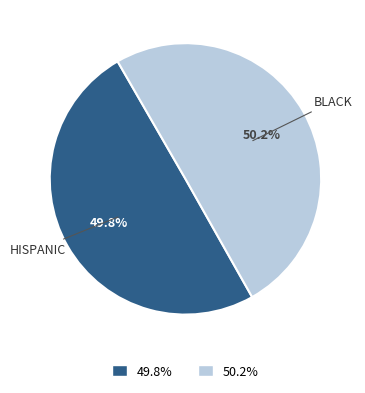

Does any single category account for the majority?

Yes